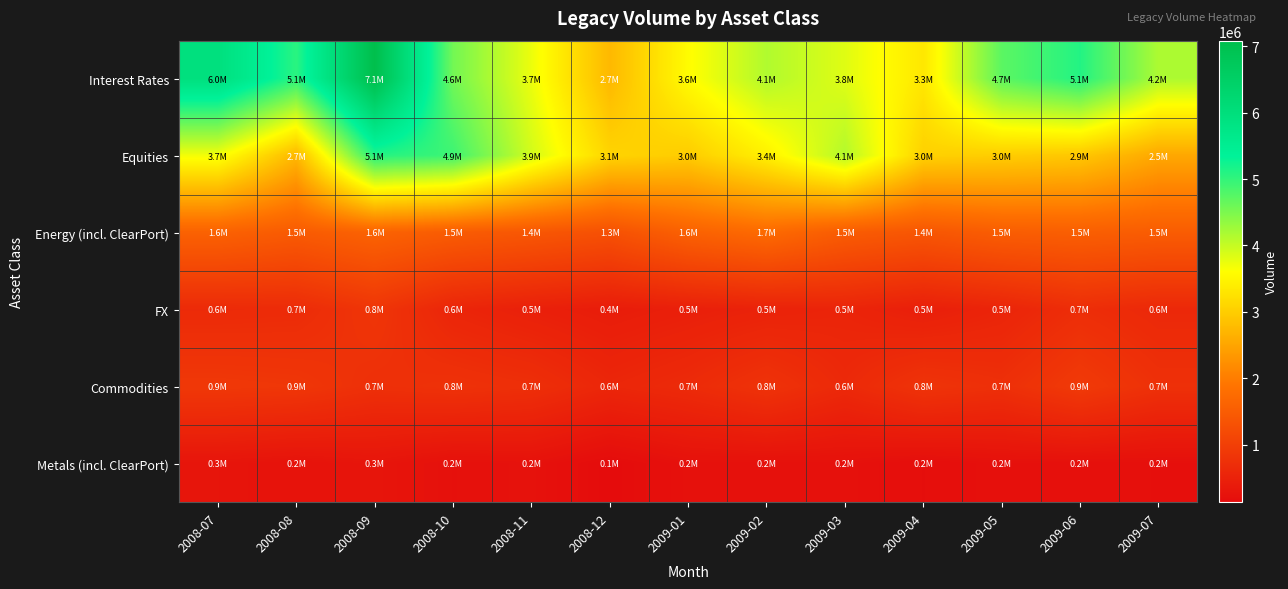

At 2009-04, list the series in order from largest to smallest.

Interest Rates, Equities, Energy (incl. ClearPort), Commodities, FX, Metals (incl. ClearPort)